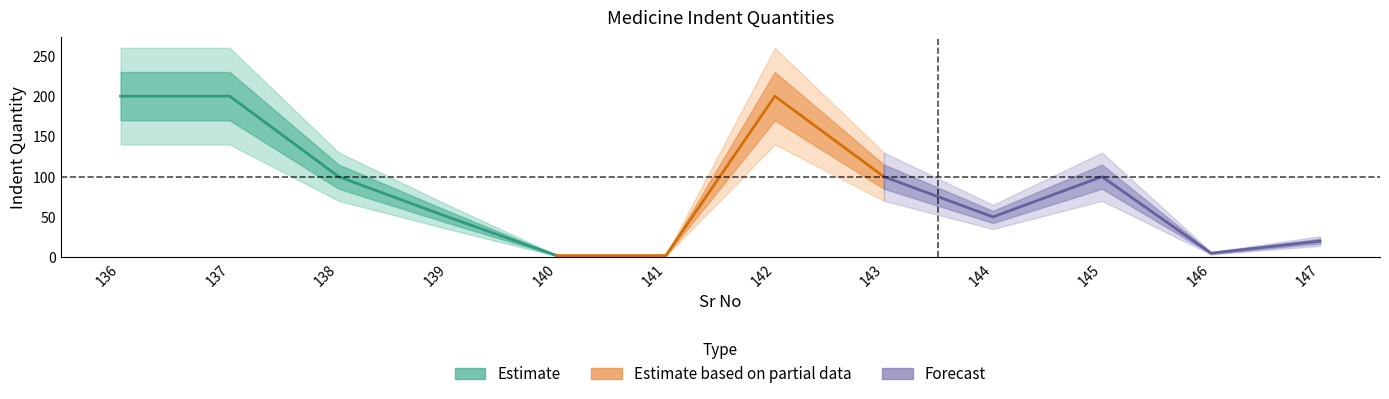

What is the average value?

86